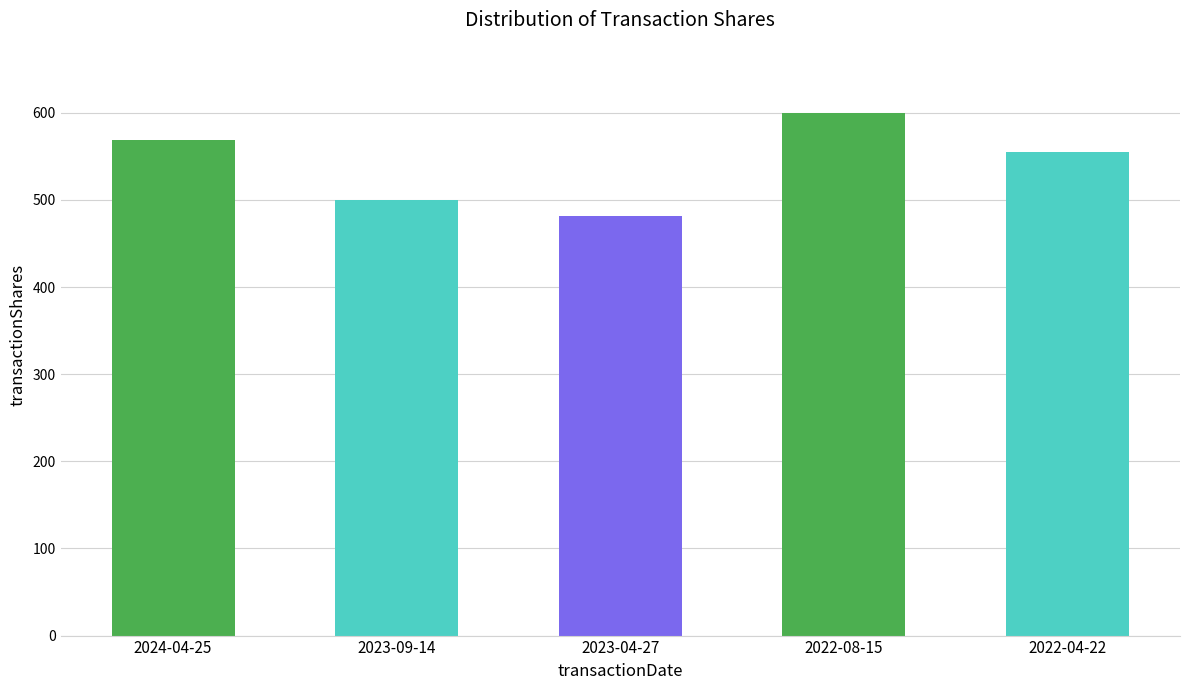

What is the smallest value displayed?

482